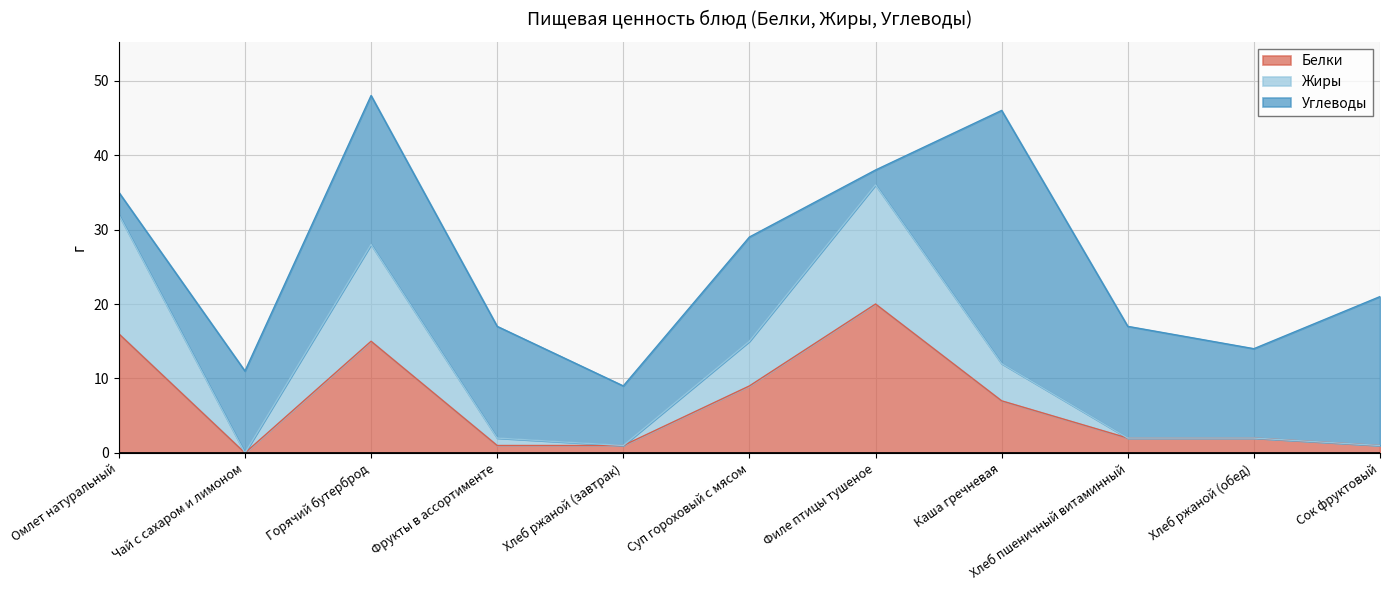

The value of Белки at Чай с сахаром и лимоном is 11. True or false?

False